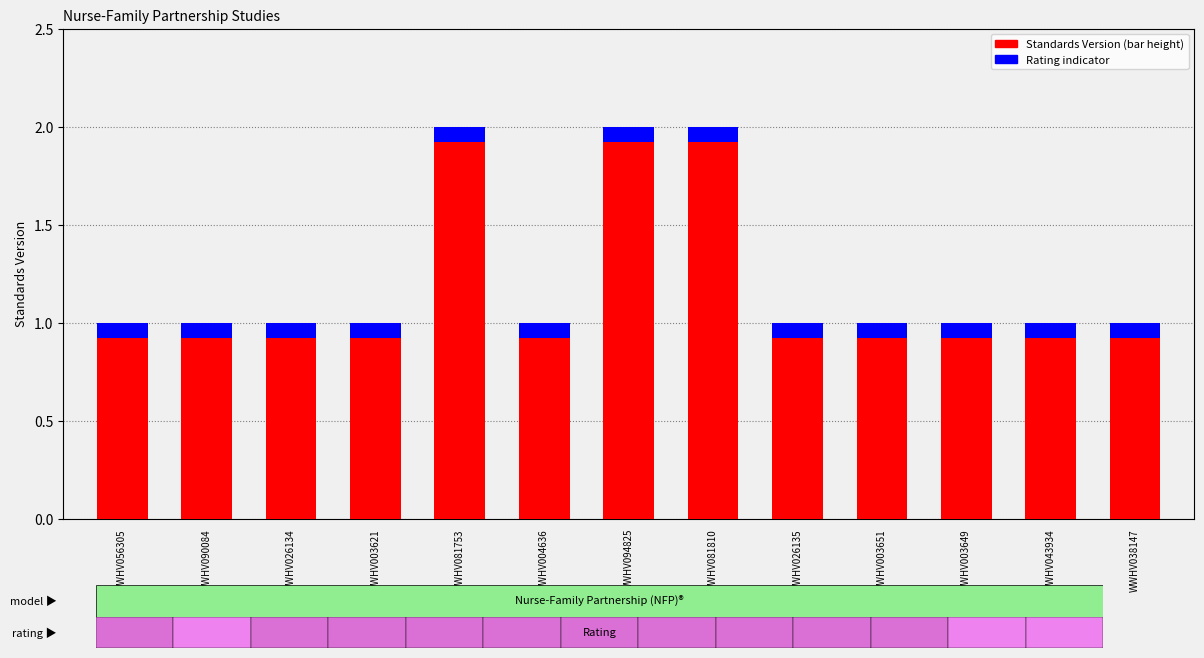

What is the value of the 6th bar from the left?

1